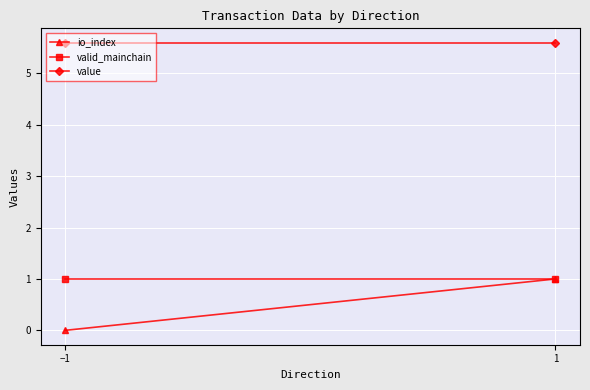

True or false: value has a value of 5.6 at −1.

True